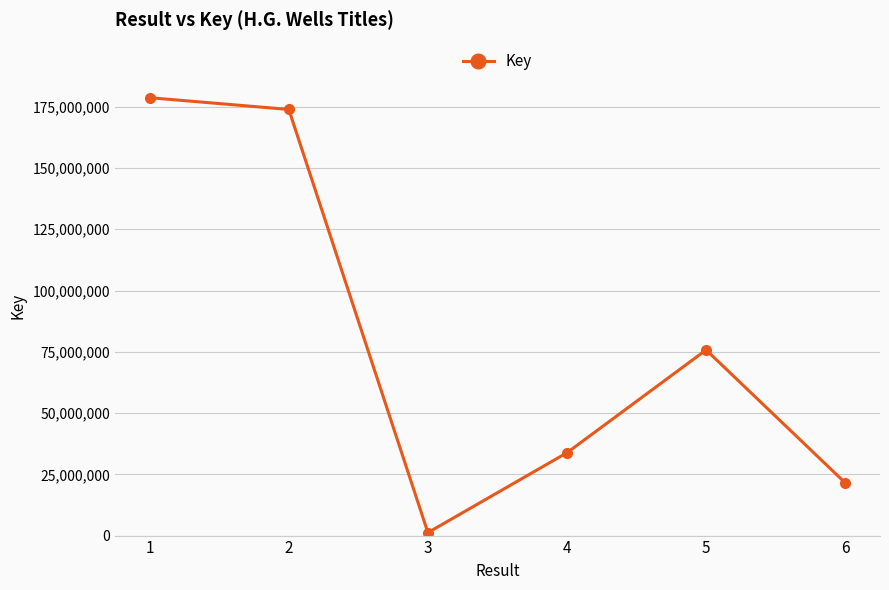

Is it true that the value at 4 is 20551877?

False